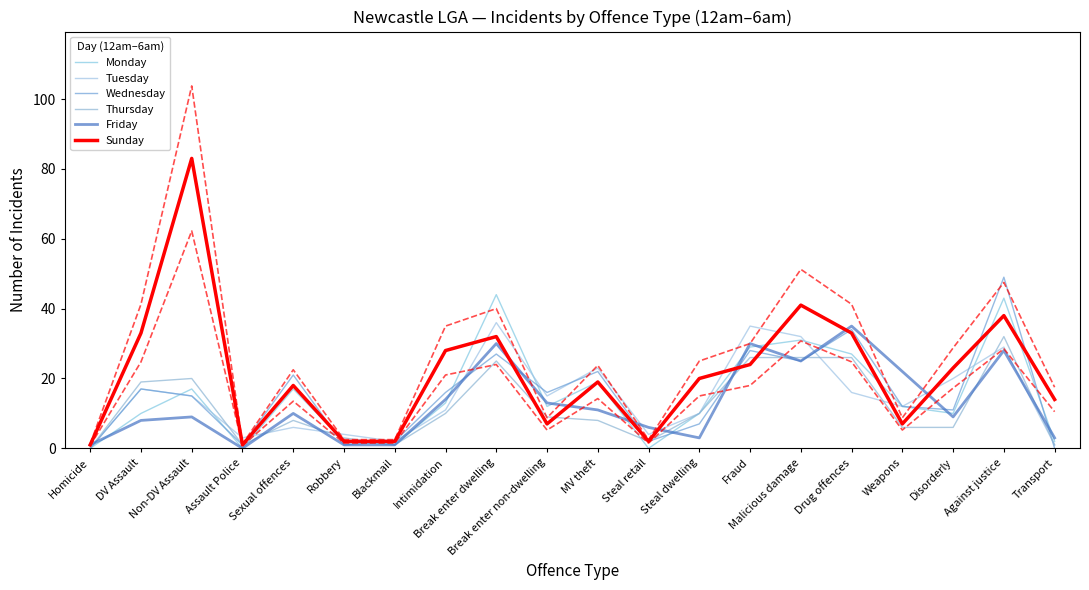

What is the label of the 8th point from the right?

Steal dwelling